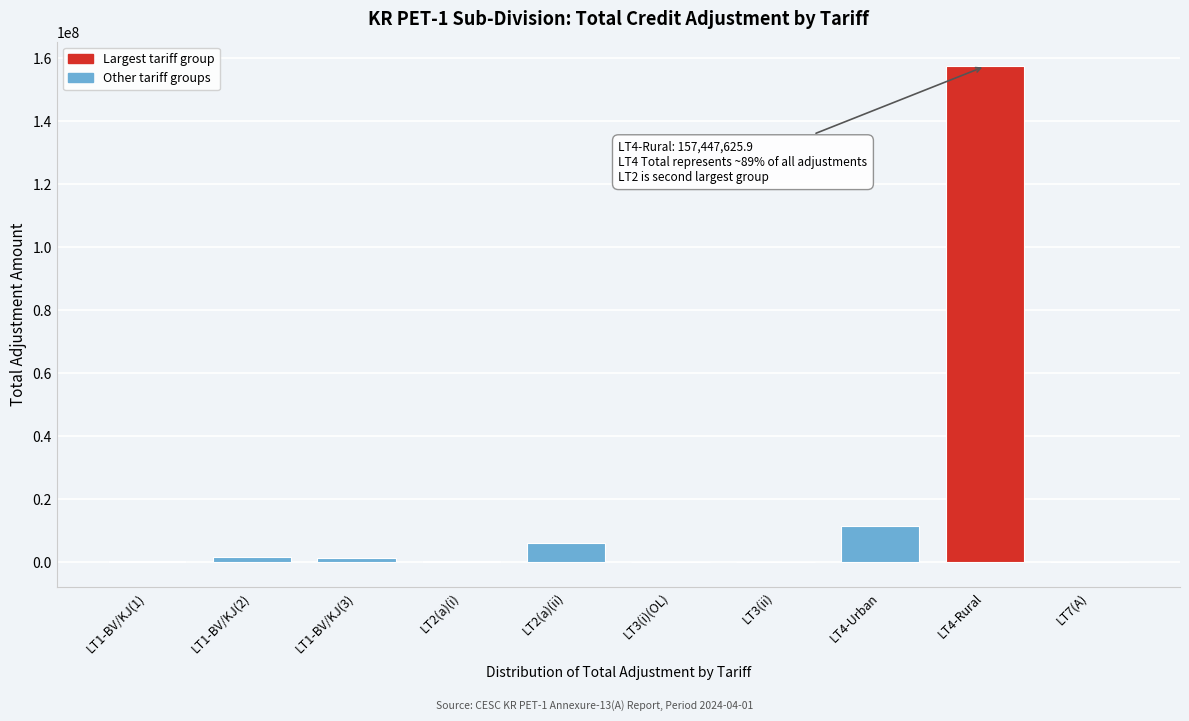

Is it true that the value at LT4-Rural is 233602651.7?

False